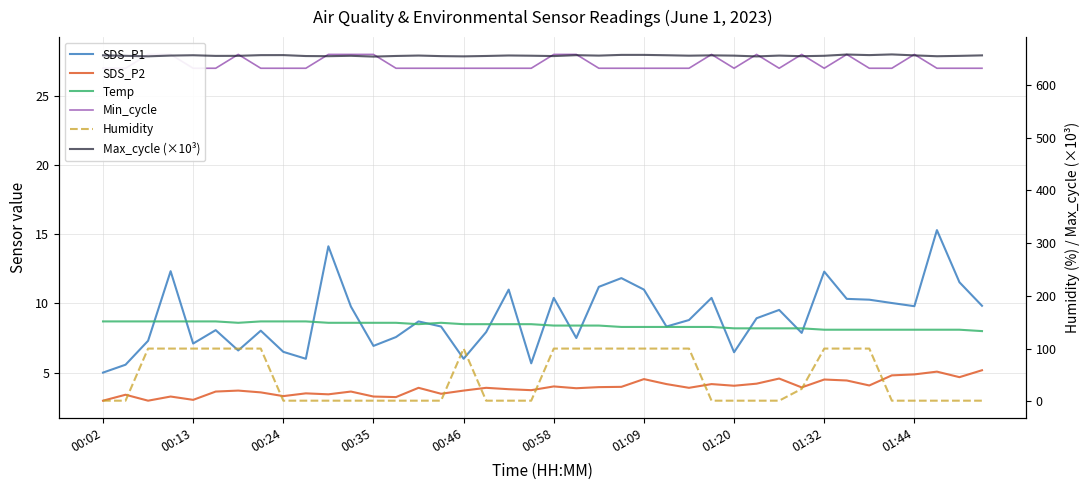

How many lines are shown in the chart?

6